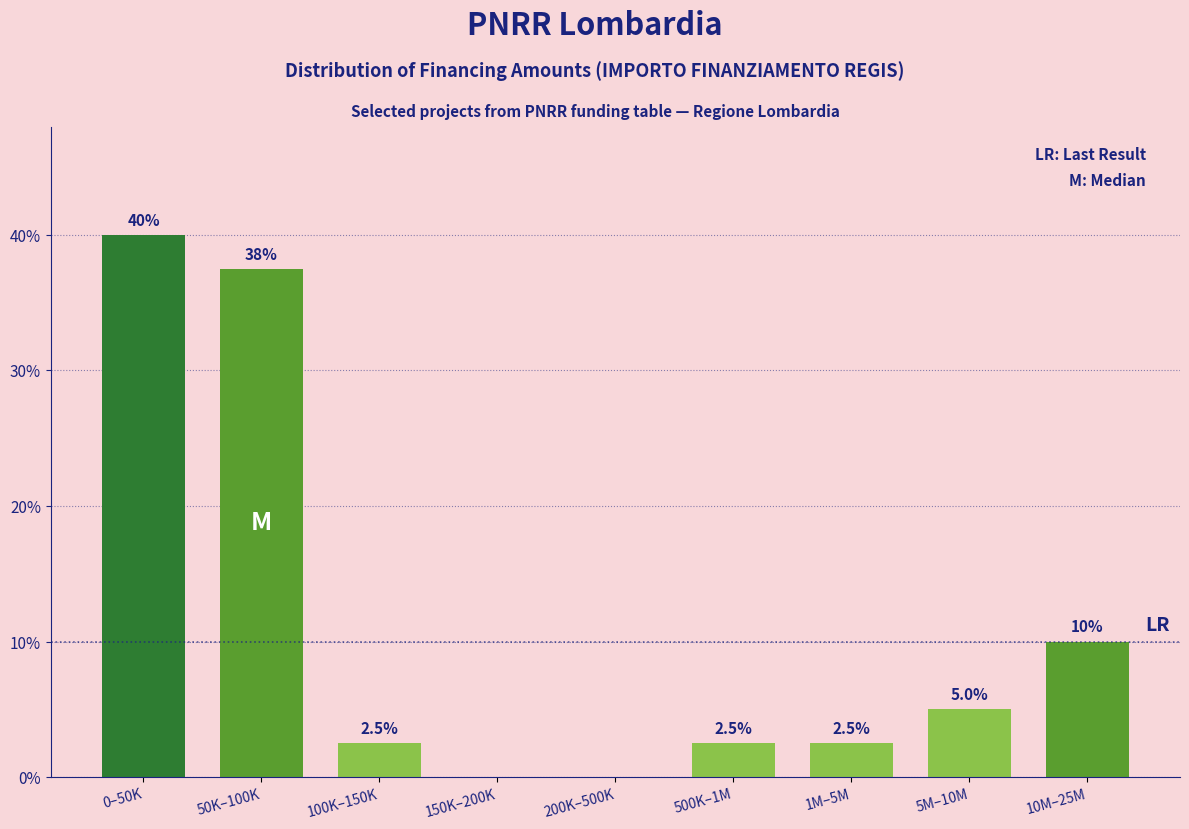

Reading left to right, transcribe all the data shown in this chart.

0–50K=40.0	50K–100K=37.5	100K–150K=2.5	150K–200K=0.0	200K–500K=0.0	500K–1M=2.5	1M–5M=2.5	5M–10M=5.0	10M–25M=10.0